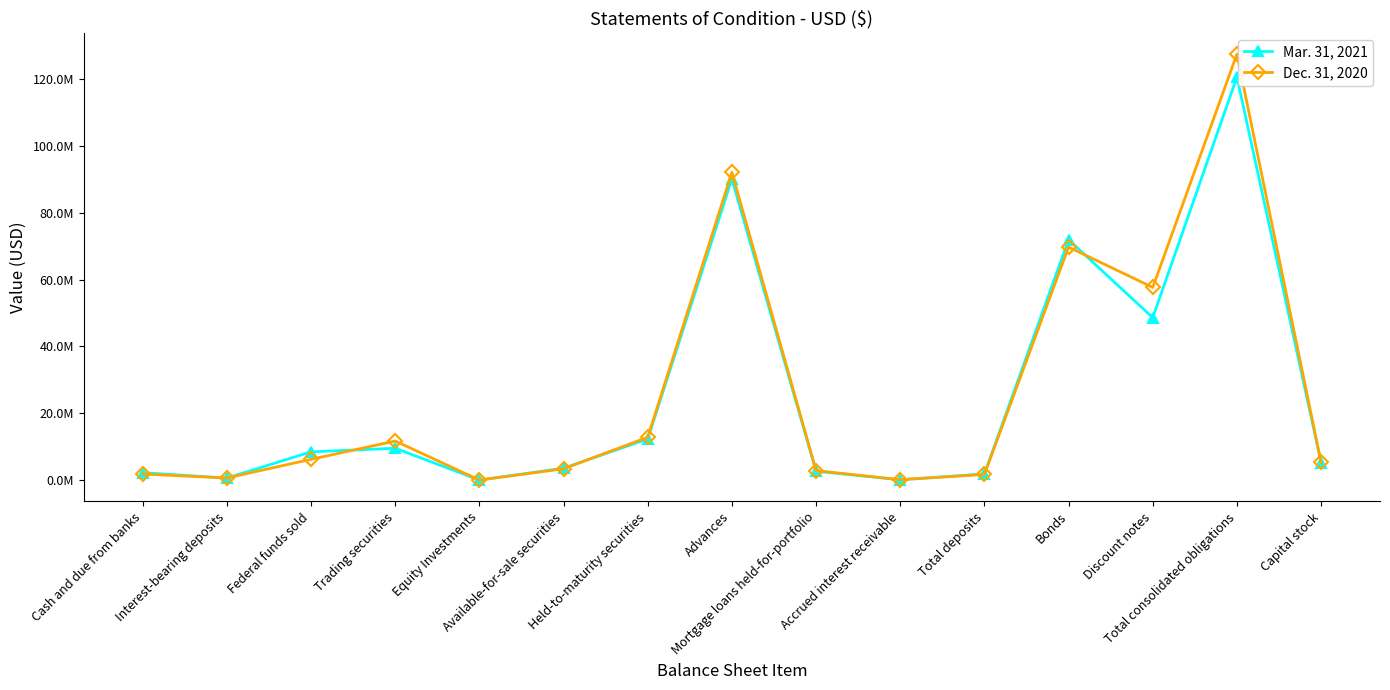

Is this an area chart (filled region under the line)?

No